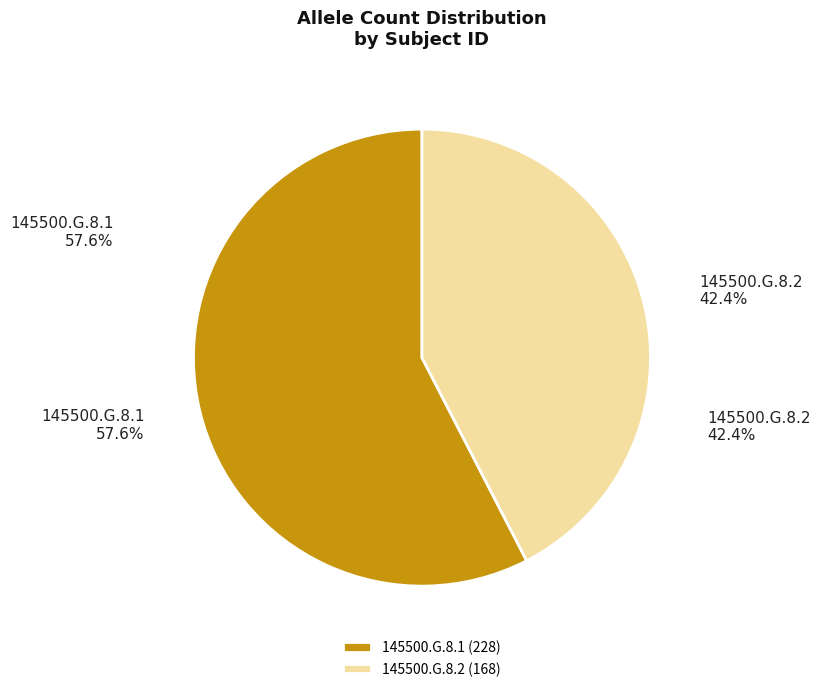

To the nearest percent, what is the difference between the 145500.G.8.2 and 145500.G.8.1 slice percentages?

15%